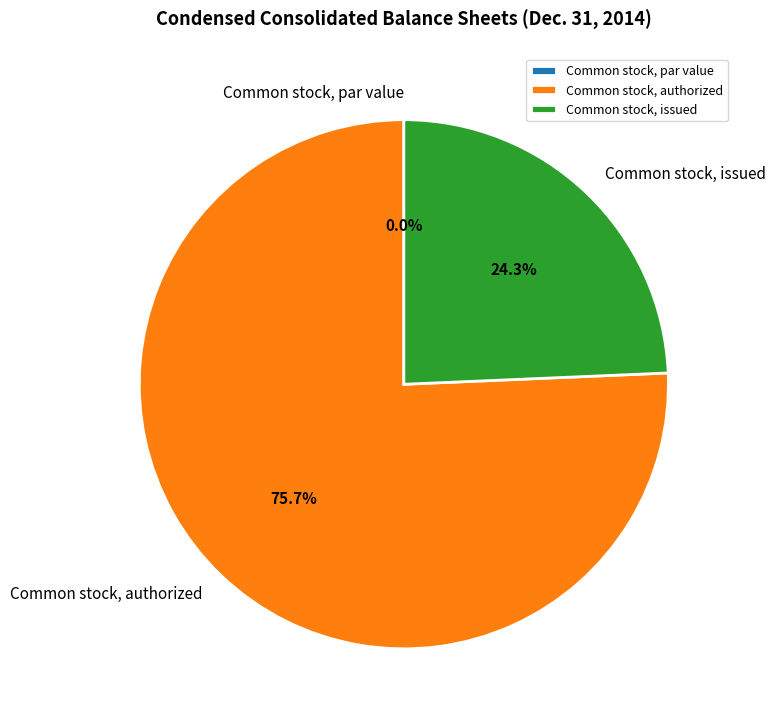

Which slice is the smallest?

Common stock, par value